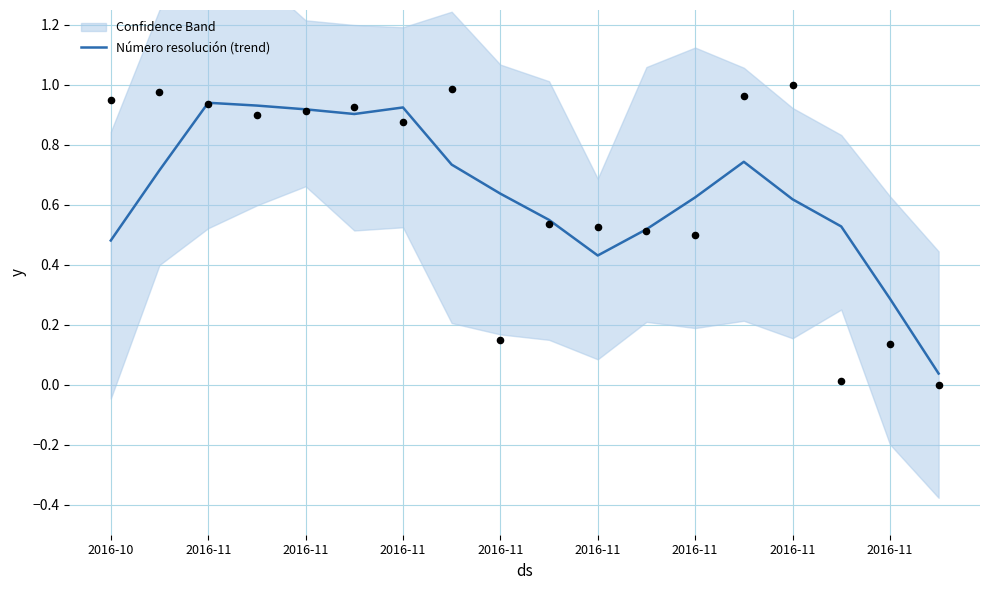

What is the change in value from 13 to 16?

-0.5